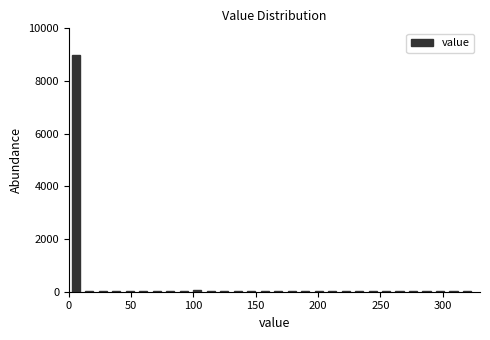

Read against the x-axis, roughly where is the centre of the tallest bar?

5